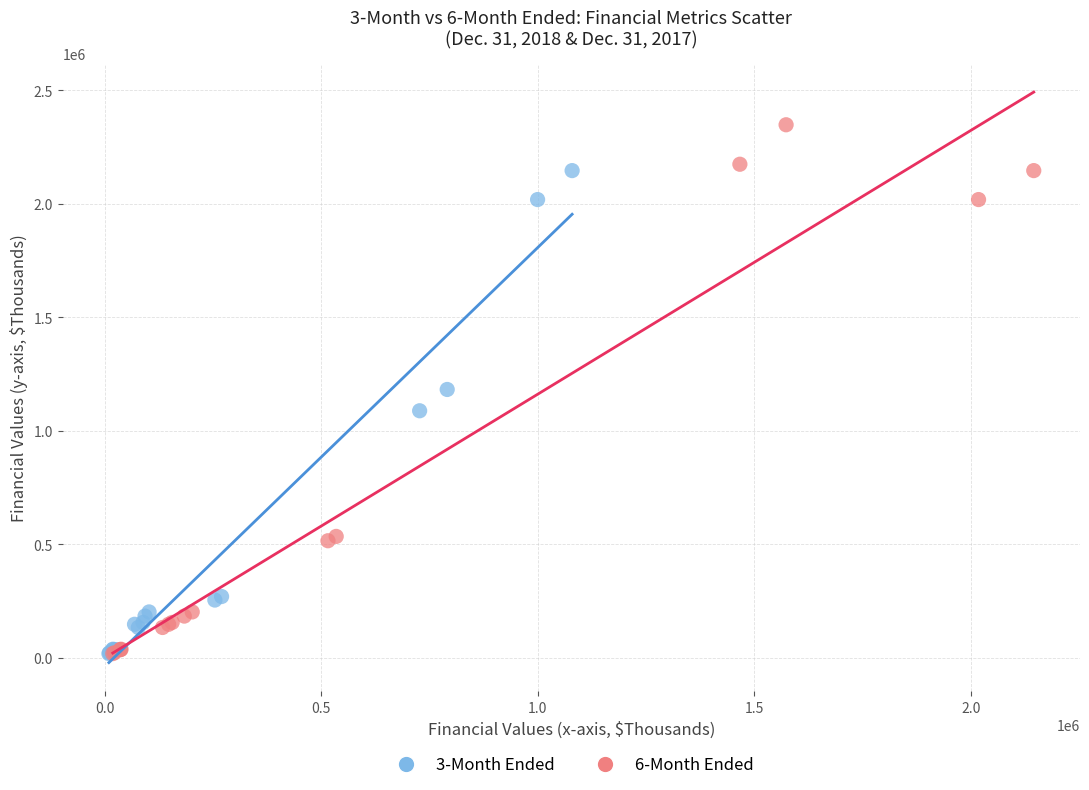

Which series has the widest spread of Y values?

6-Month Ended